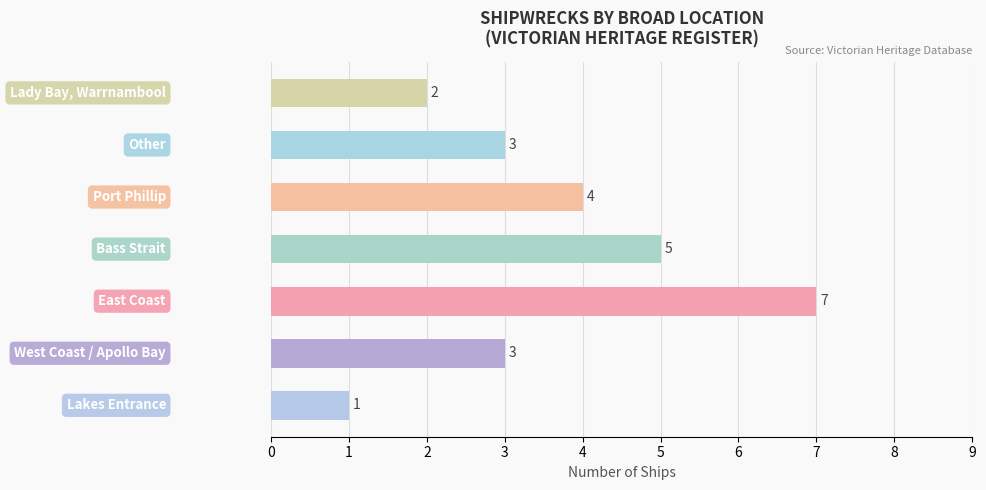

Reading top to bottom, list all the values displayed in this chart.

2	3	4	5	7	3	1